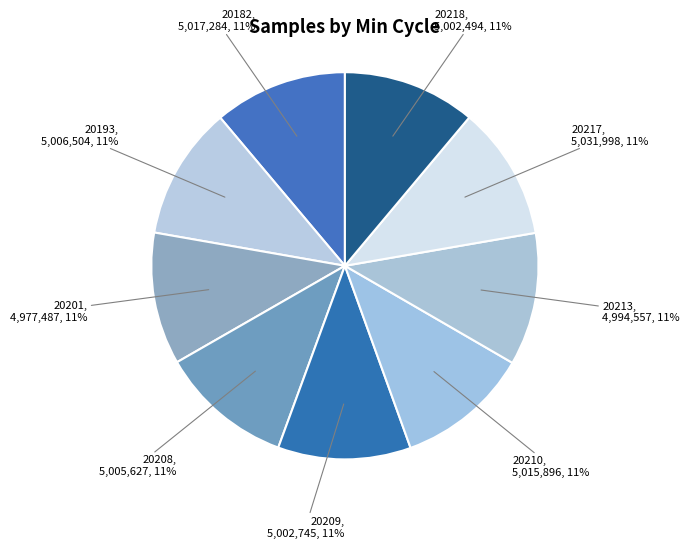

True or false: 20218 accounts for 1% of the total.

False